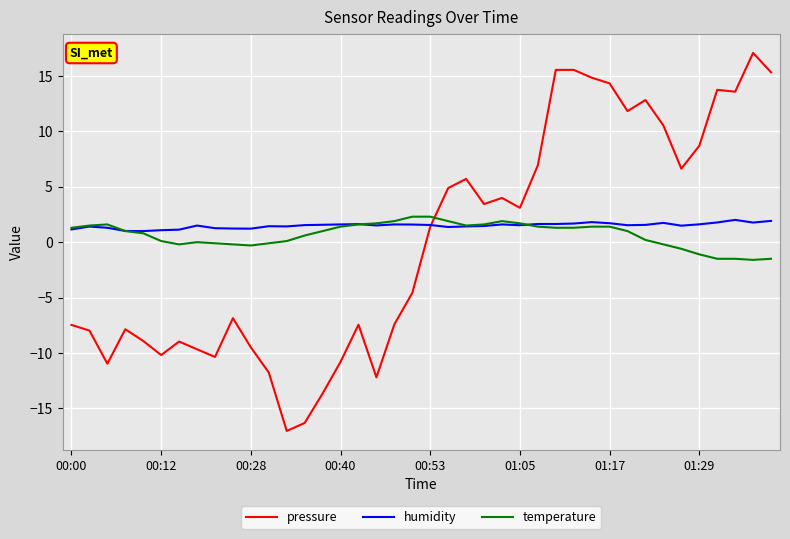

How many intersections are there between pressure and temperature?

1